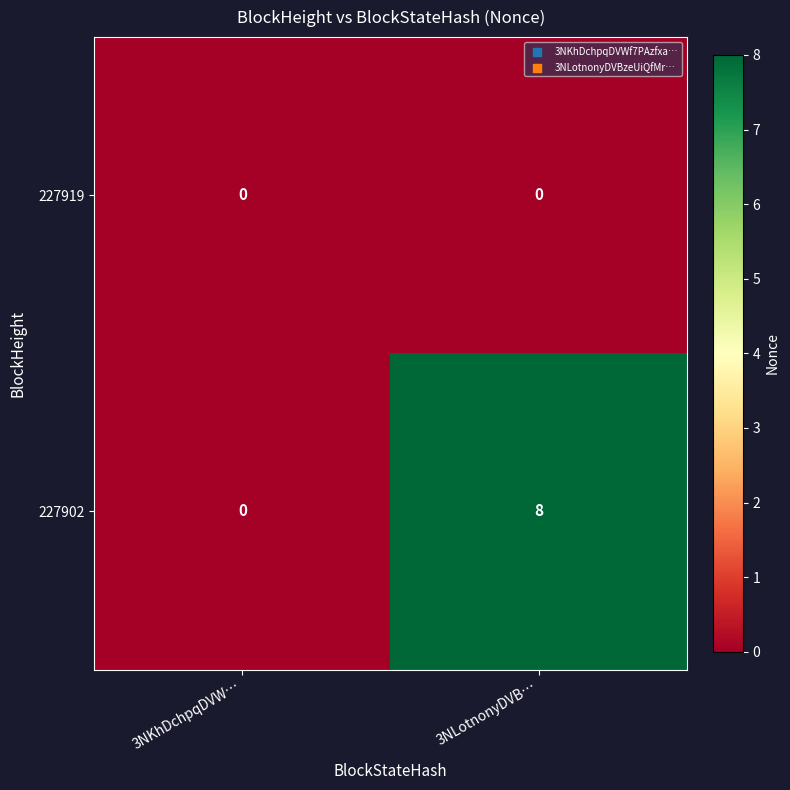

What is the average value of the 227902 series?

4